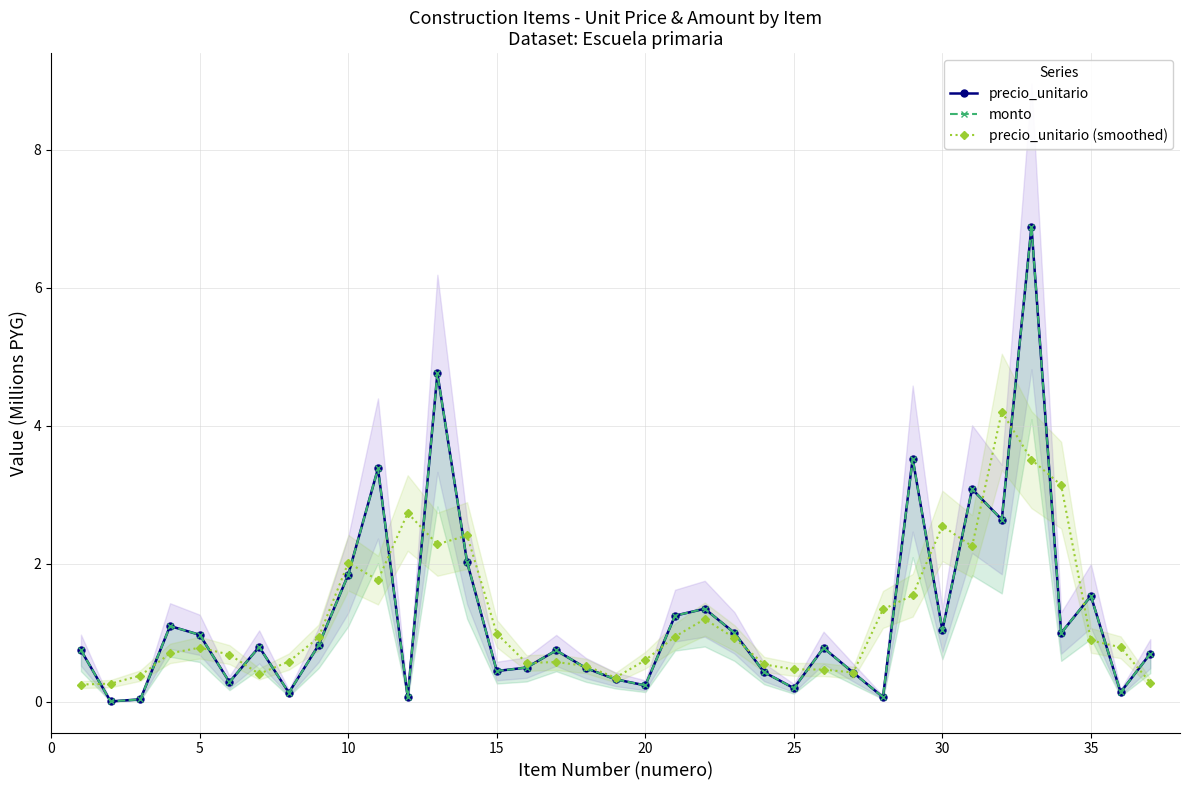

Which series has the largest total across all categories?

precio_unitario